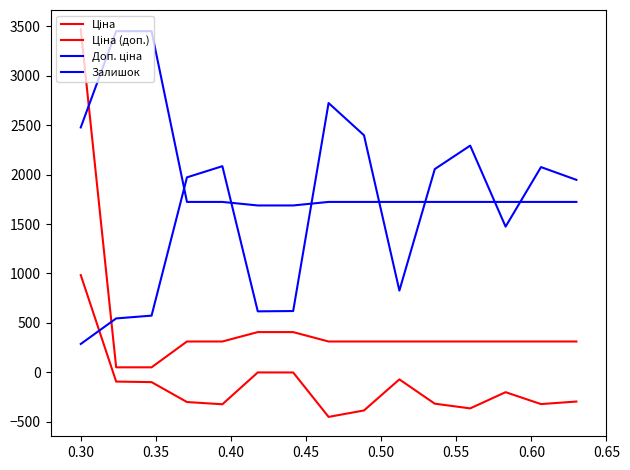

What is the value of the Залишок point at the 5th from the left?

2085.9